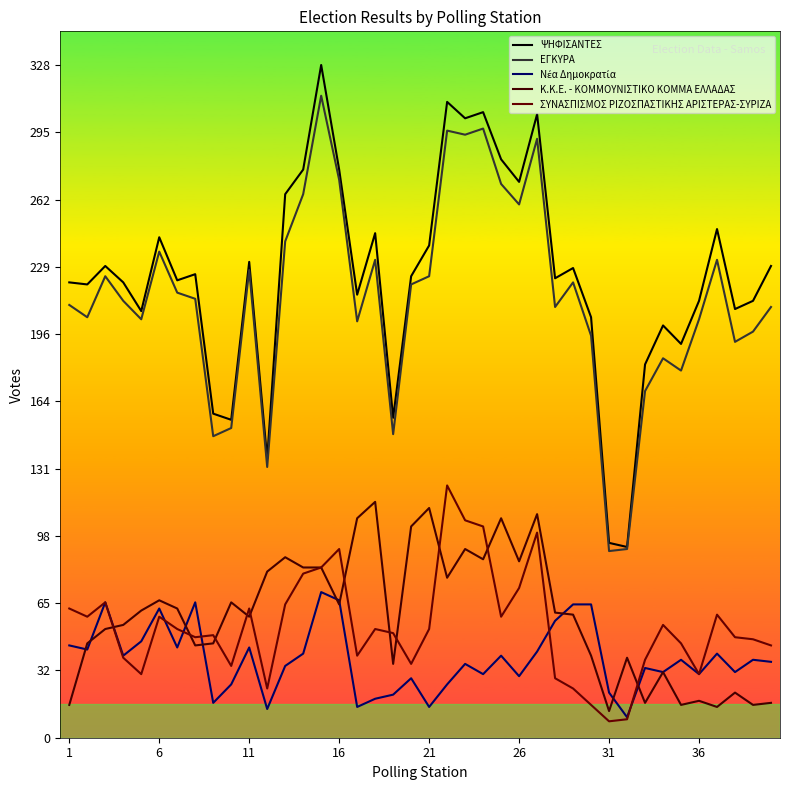

Reading left to right, extract all data points from this chart.

ΨΗΦΙΣΑΝΤΕΣ: 222	221	230	222	208	244	223	226	158	155	232	136	265	277	328	277	216	246	156	225	240	310	302	305	282	271	304	224	229	205	95	93	182	201	192	213	248	209	213	230
ΕΓΚΥΡΑ: 211	205	225	213	204	237	217	214	147	151	228	132	242	265	313	272	203	233	148	221	225	296	294	297	270	260	292	210	222	196	91	92	169	185	179	204	233	193	198	210
Νέα Δημοκρατία: 45	43	66	40	47	63	44	66	17	26	44	14	35	41	71	67	15	19	21	29	15	26	36	31	40	30	42	57	65	65	22	10	34	32	38	31	41	32	38	37
Κ.Κ.Ε. - ΚΟΜΜΟΥΝΙΣΤΙΚΟ ΚΟΜΜΑ ΕΛΛΑΔΑΣ: 16	46	53	55	62	67	63	45	46	66	59	81	88	83	83	65	107	115	36	103	112	78	92	87	107	86	109	61	60	40	13	39	17	32	16	18	15	22	16	17
ΣΥΝΑΣΠΙΣΜΟΣ ΡΙΖΟΣΠΑΣΤΙΚΗΣ ΑΡΙΣΤΕΡΑΣ-ΣΥΡΙΖΑ: 63	59	66	39	31	59	53	49	50	35	63	24	65	80	83	92	40	53	51	36	53	123	106	103	59	73	100	29	24	16	8	9	38	55	46	31	60	49	48	45